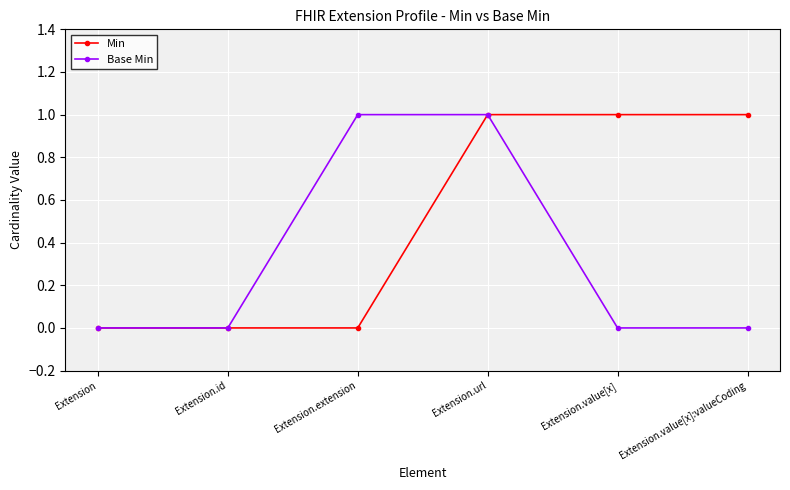

What are all the series names shown in the legend?

Min, Base Min